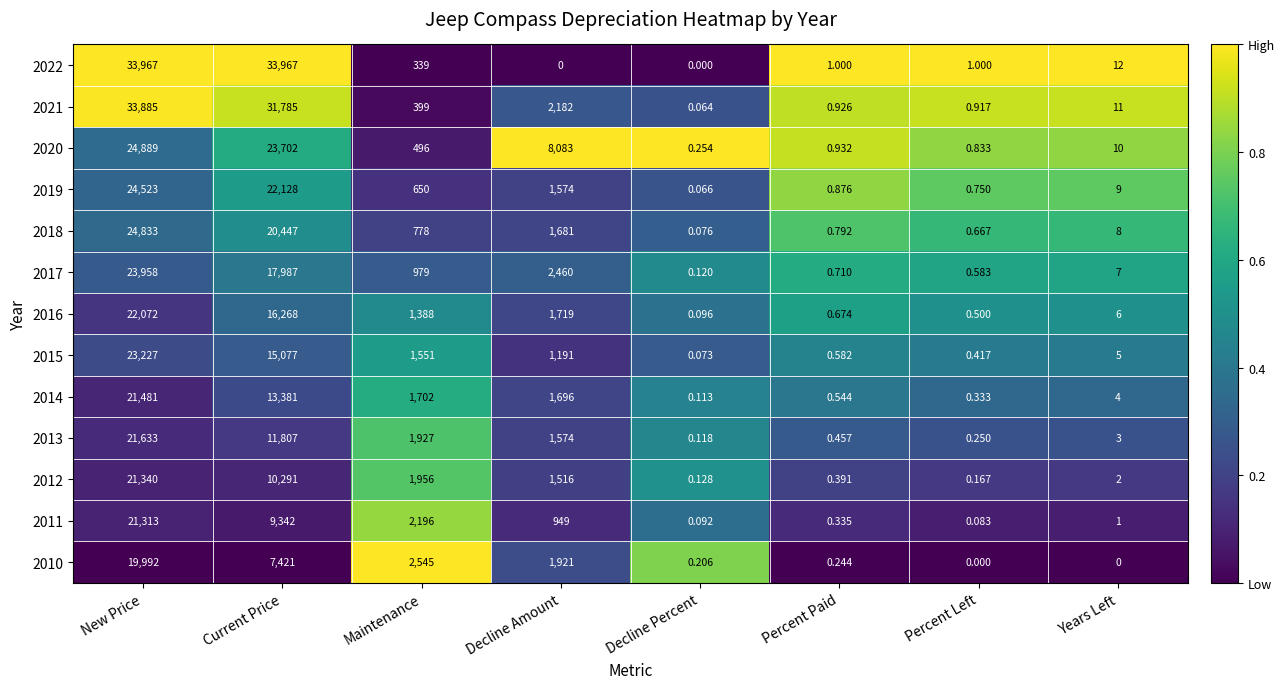

Which category has the highest value in the 2012 series?

New Price